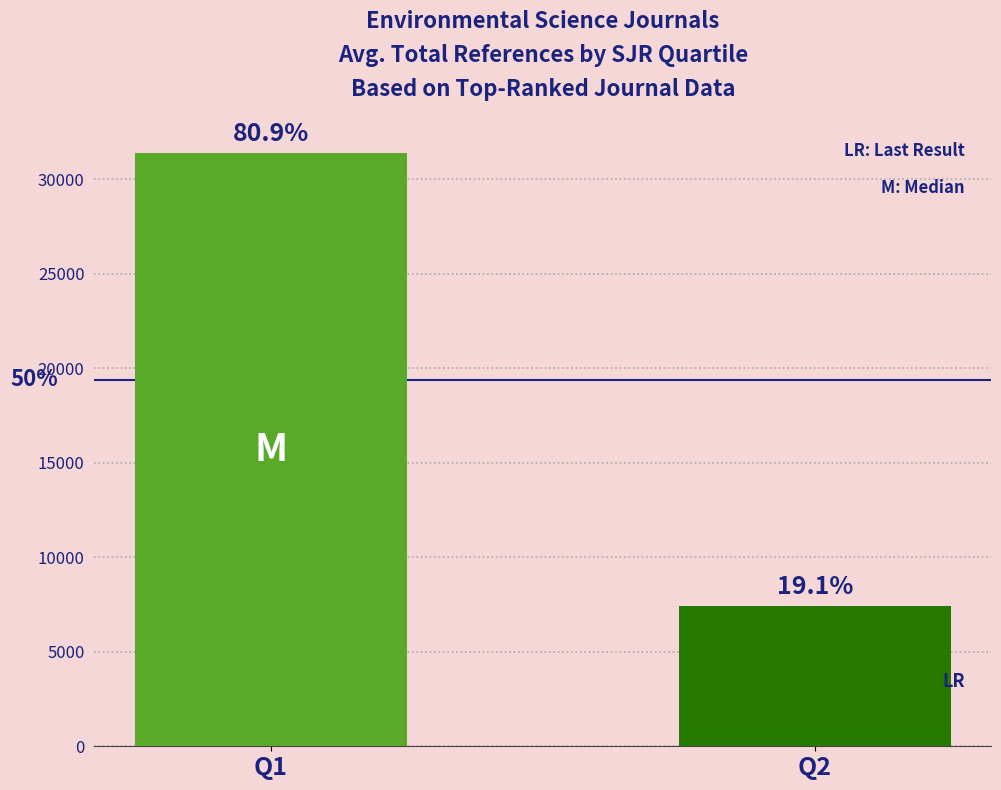

Where does the data first go above 31385?

Q1